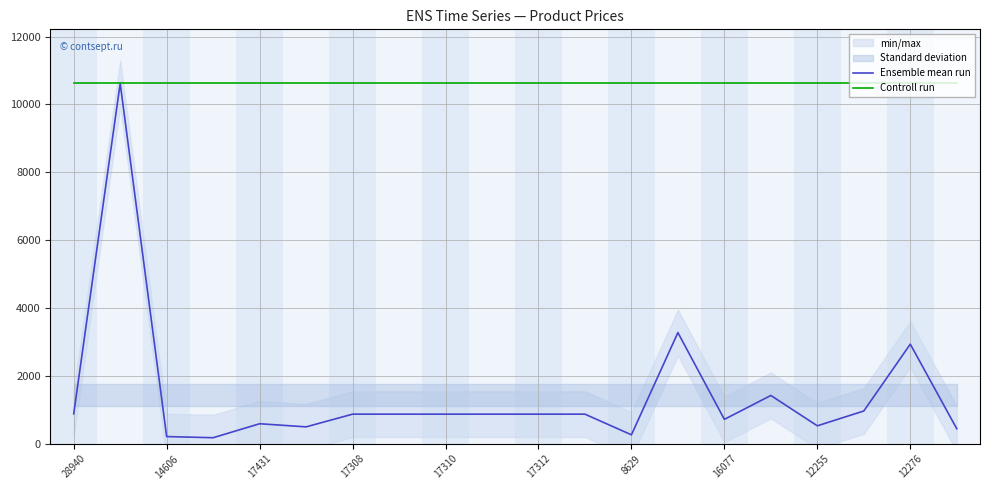

What is the lowest value of the Controll run series?

10620.0